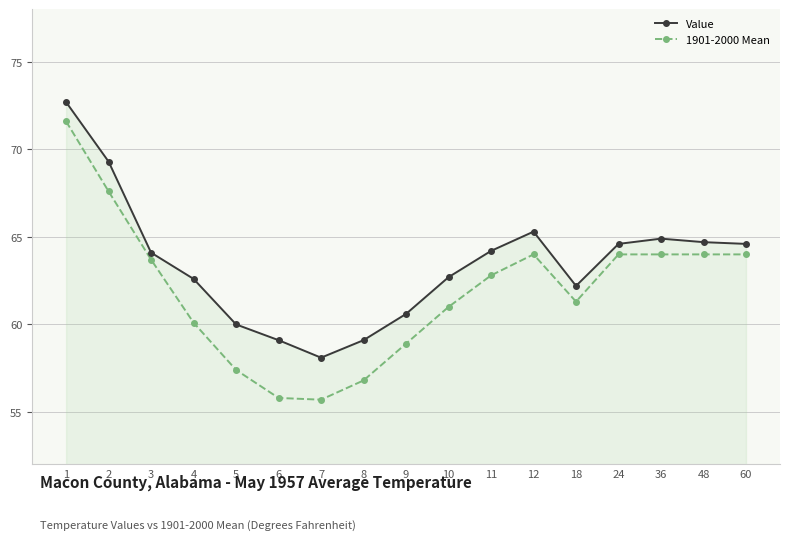

True or false: 1901-2000 Mean has more than 0 interior local peaks.

True